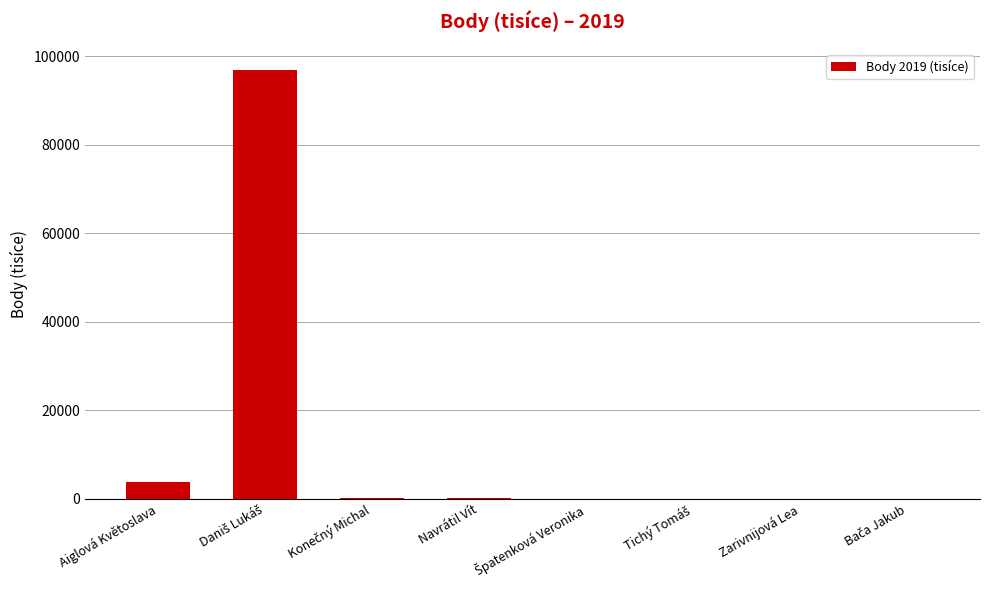

At which label is the value closest to 48464?

Aiglová Květoslava